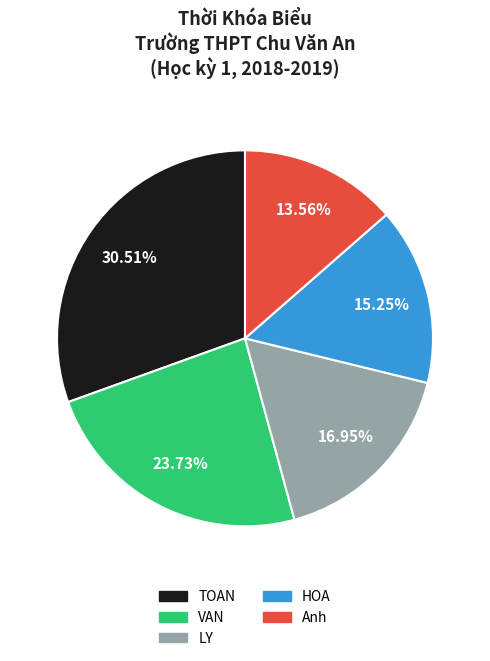

Approximately how many times larger is the value at LY compared to HOA?

1.1